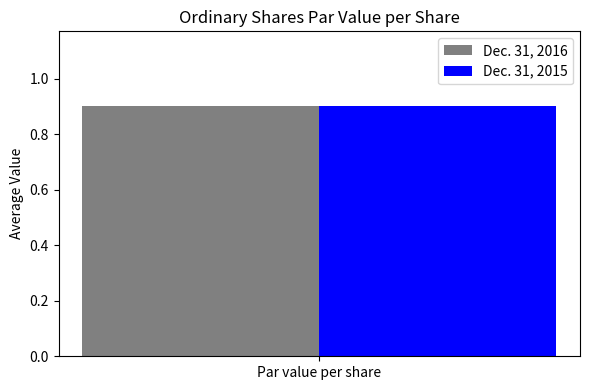

The value of Dec. 31, 2016 at Shares authorized is 17915207.3. True or false?

False